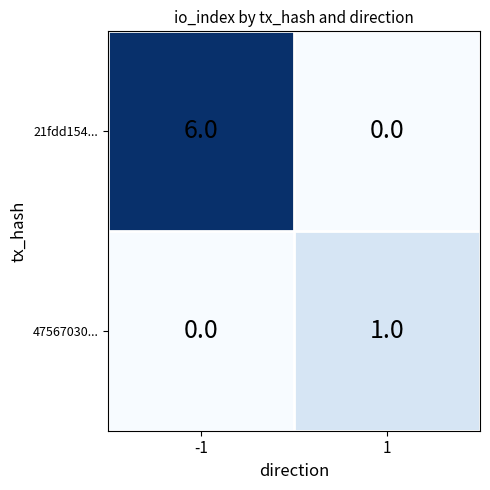

What is the average value of the 21fdd154... series?

3